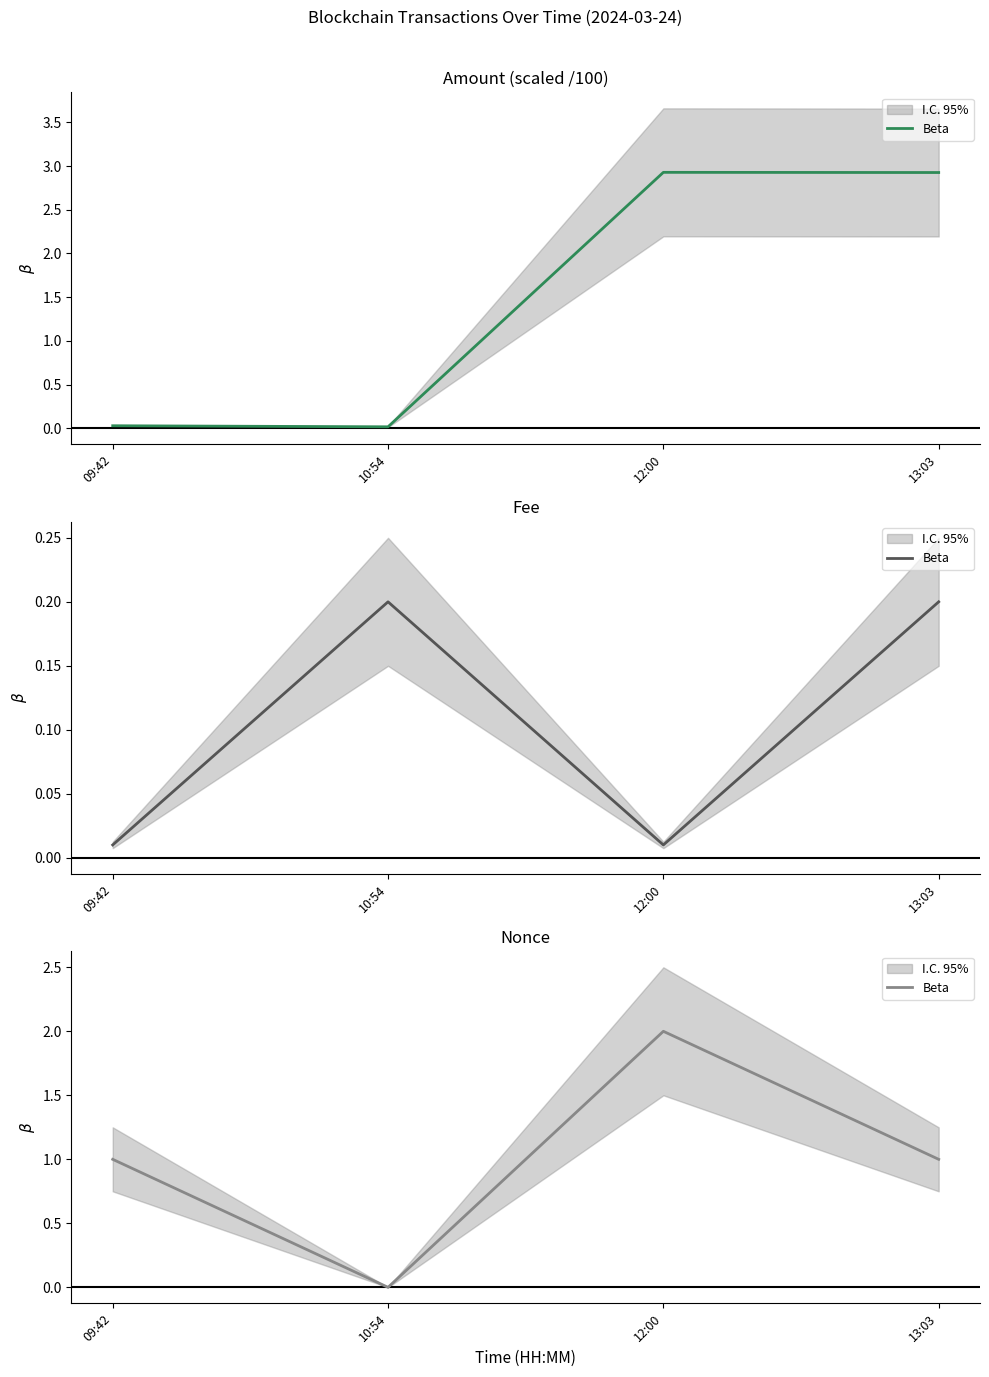

True or false: the data shows 2 at 09:42.

False